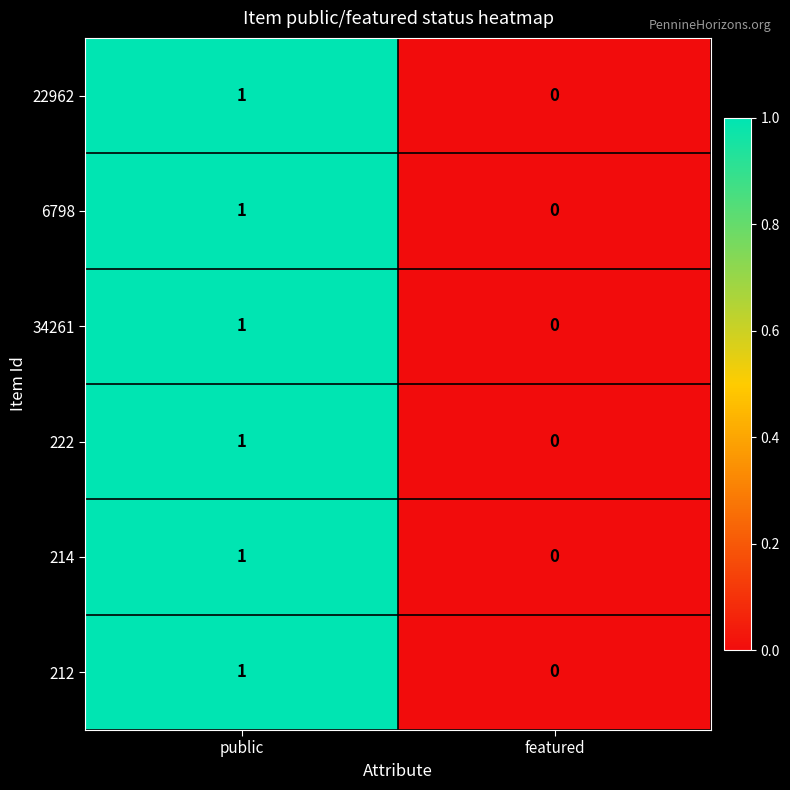

At which label does 214 reach its peak?

public